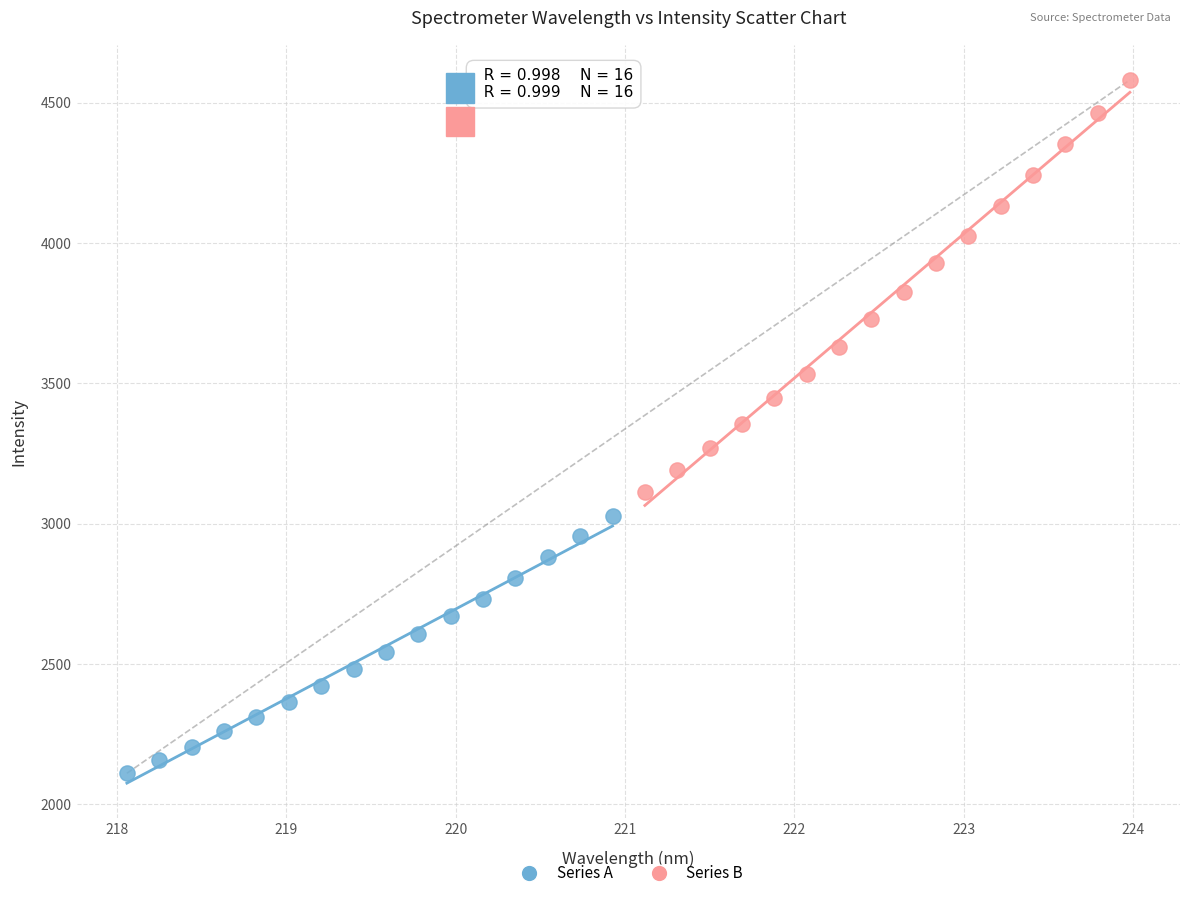

Which series has the widest spread of Y values?

Series B